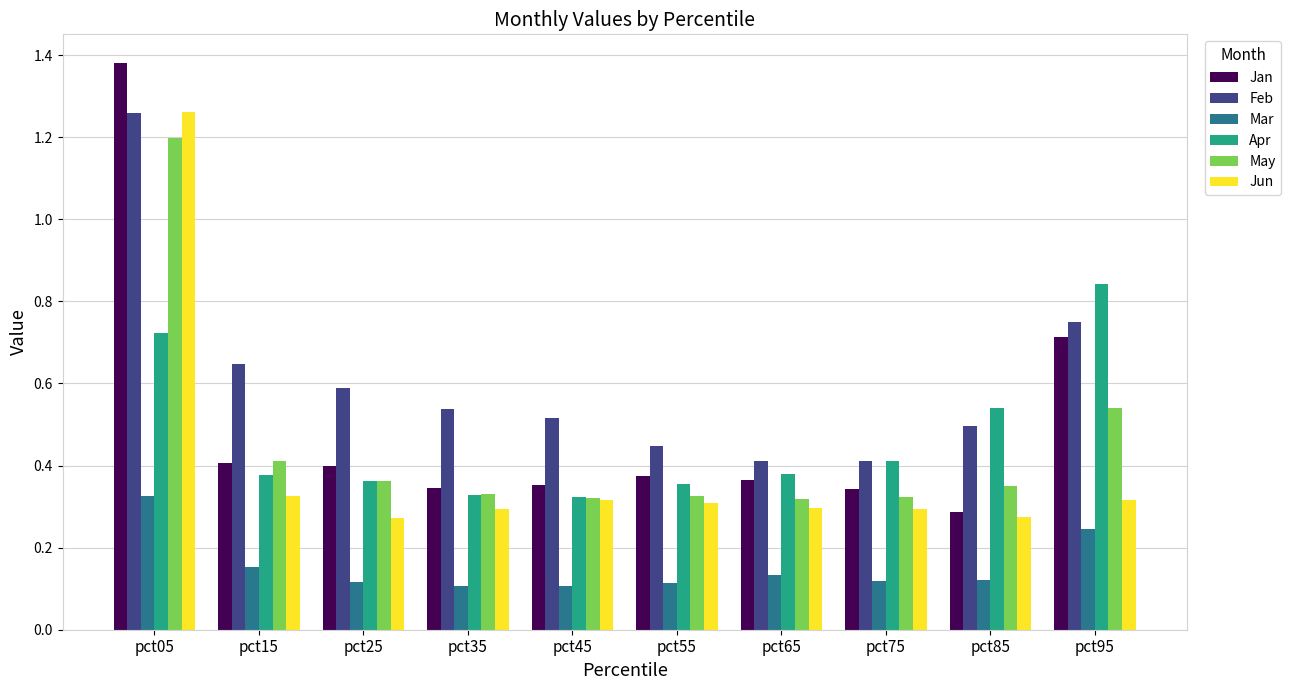

Which series has the largest range (max minus min)?

Jan